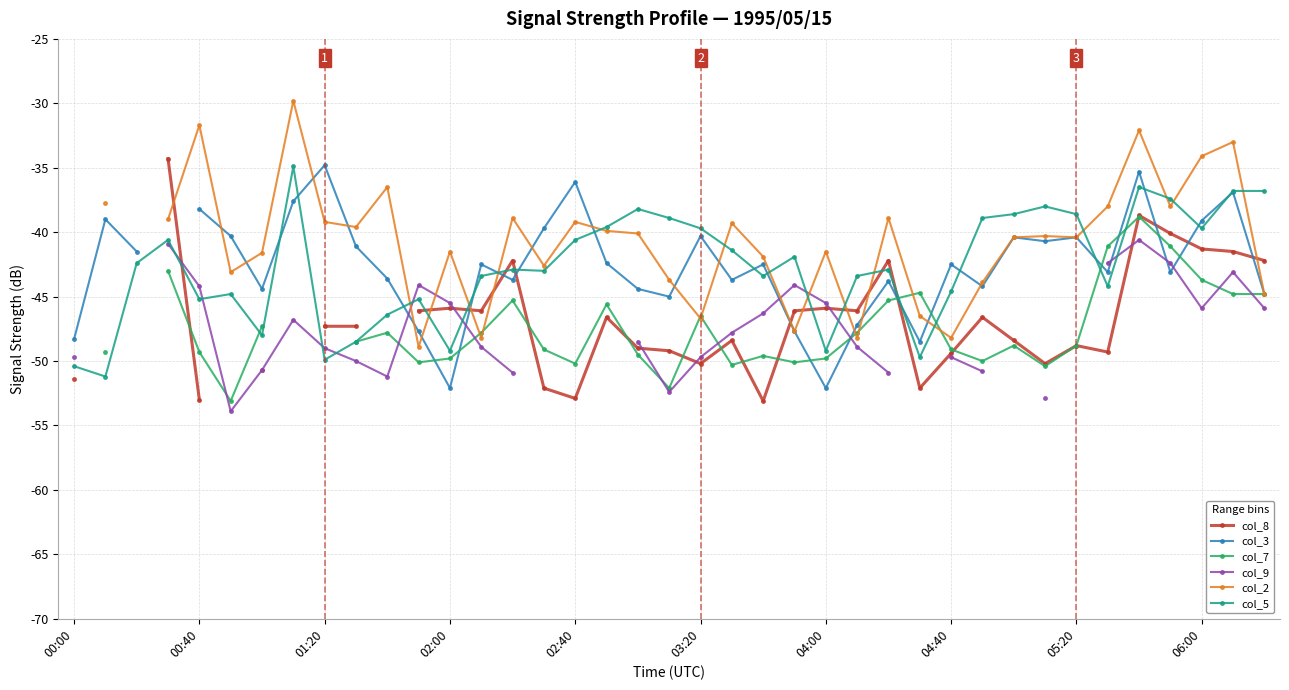

How many times do col_9 and col_2 cross each other?

4